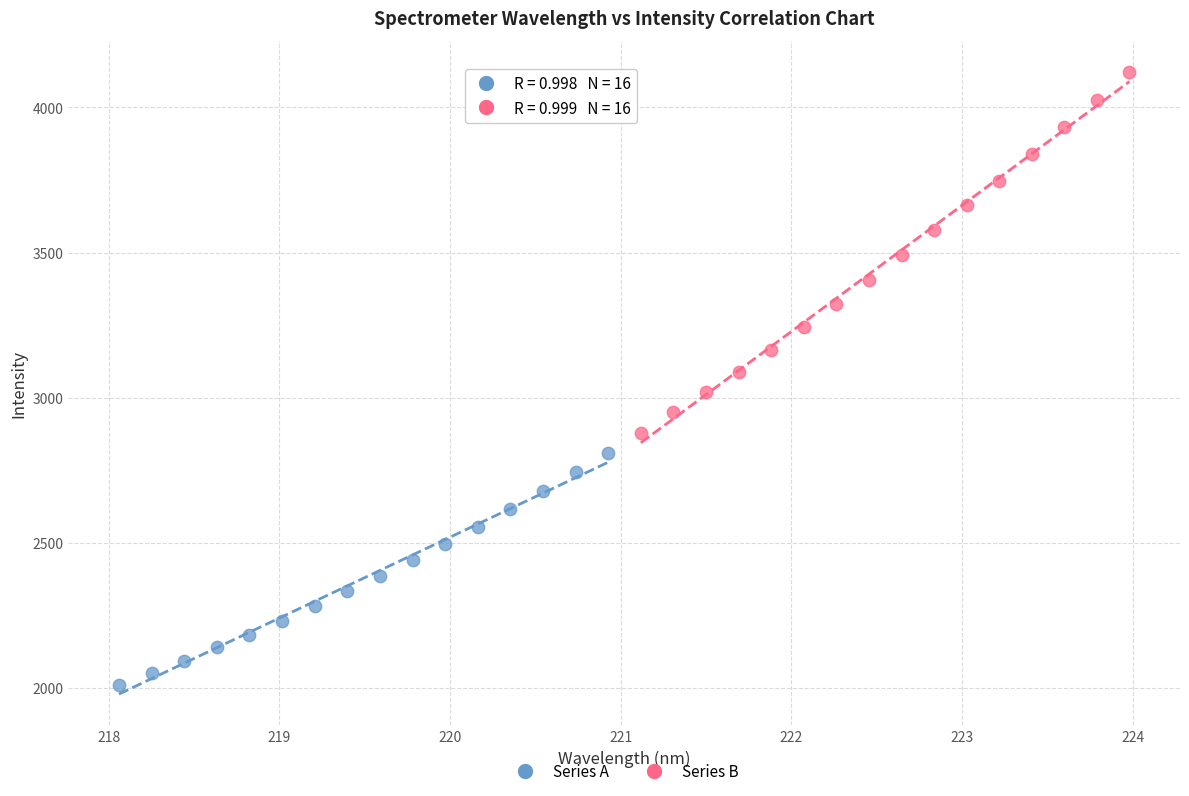

Which series has the largest Y range (max minus min)?

Series B